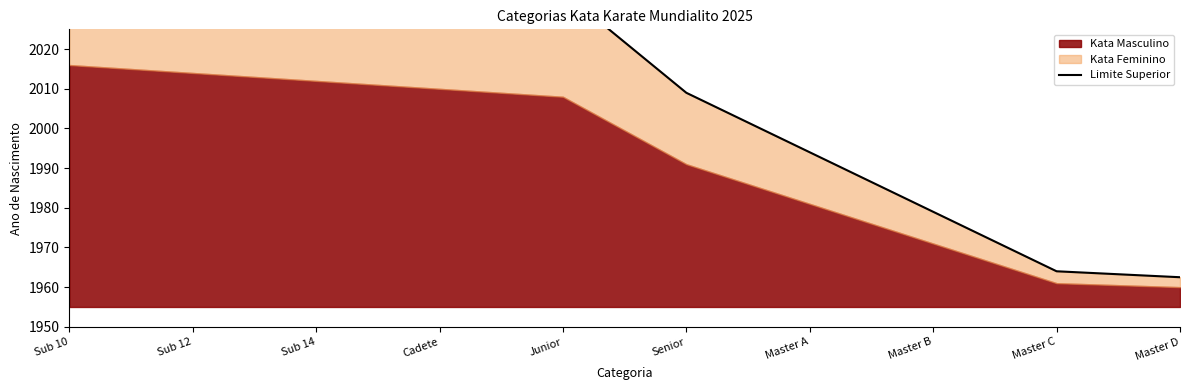

Reading left to right, what are all the values shown in this chart?

Sub 10=2046.5	Sub 12=2043.5	Sub 14=2040.5	Cadete=2037.5	Junior=2034.5	Senior=2009.0	Master A=1994.0	Master B=1979.0	Master C=1964.0	Master D=1962.5